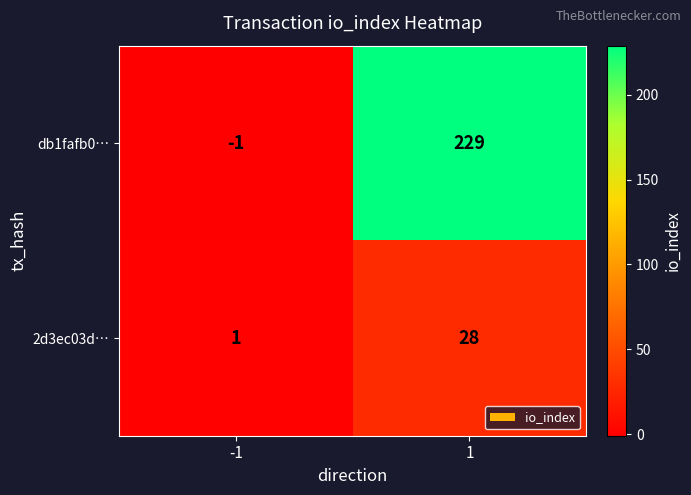

Is the value of 2d3ec03d… at -1 greater than the value of db1fafb0… at -1?

Yes